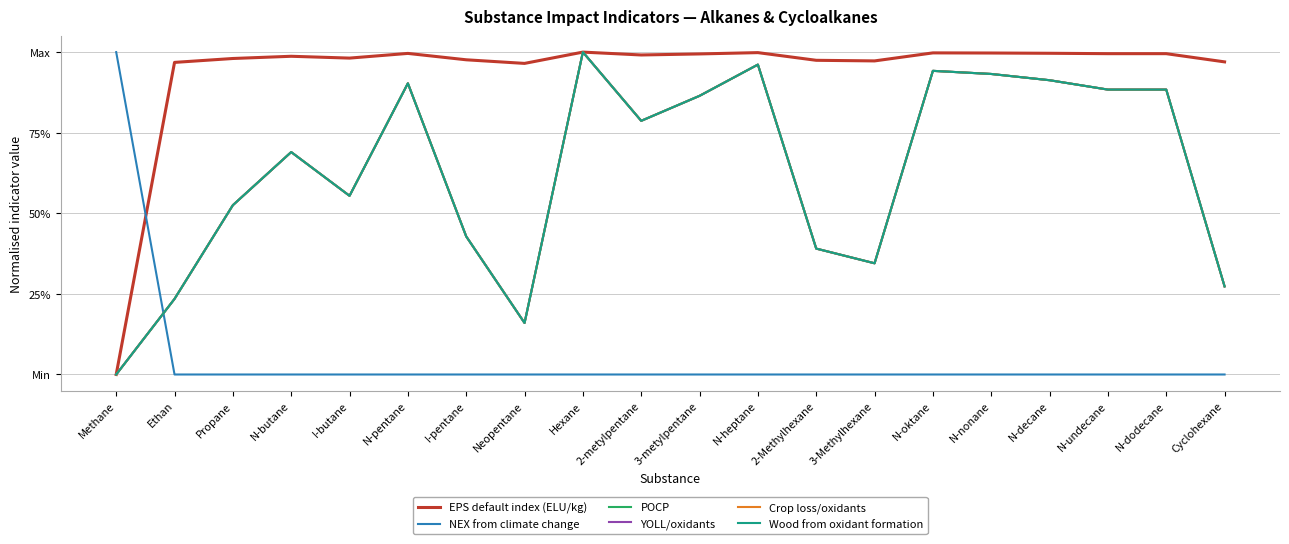

At which category does the chart reach its peak across all series?

Hexane